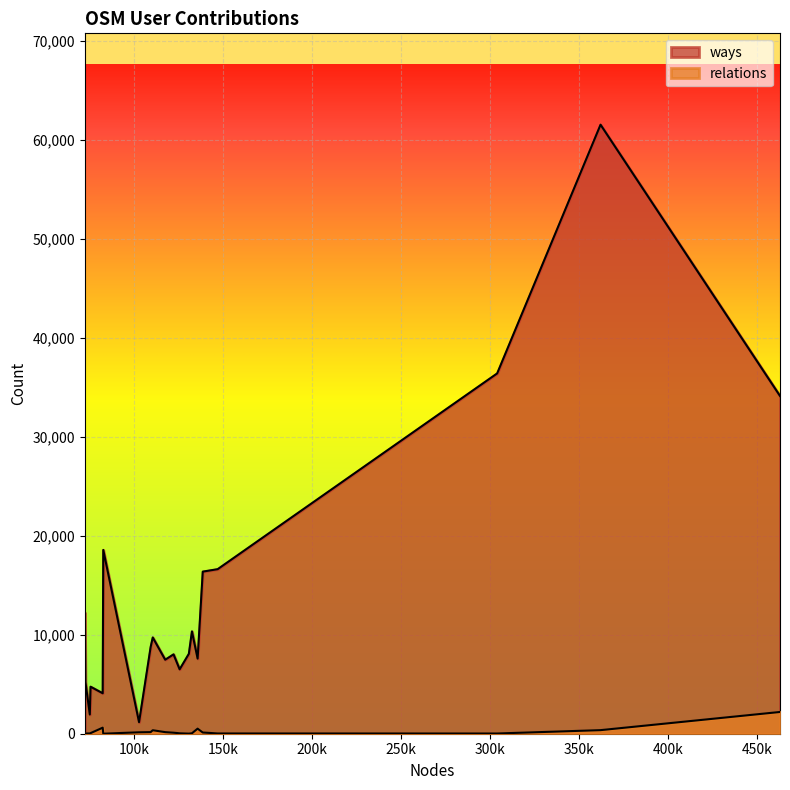

Does the chart display data point markers on the line(s)?

No